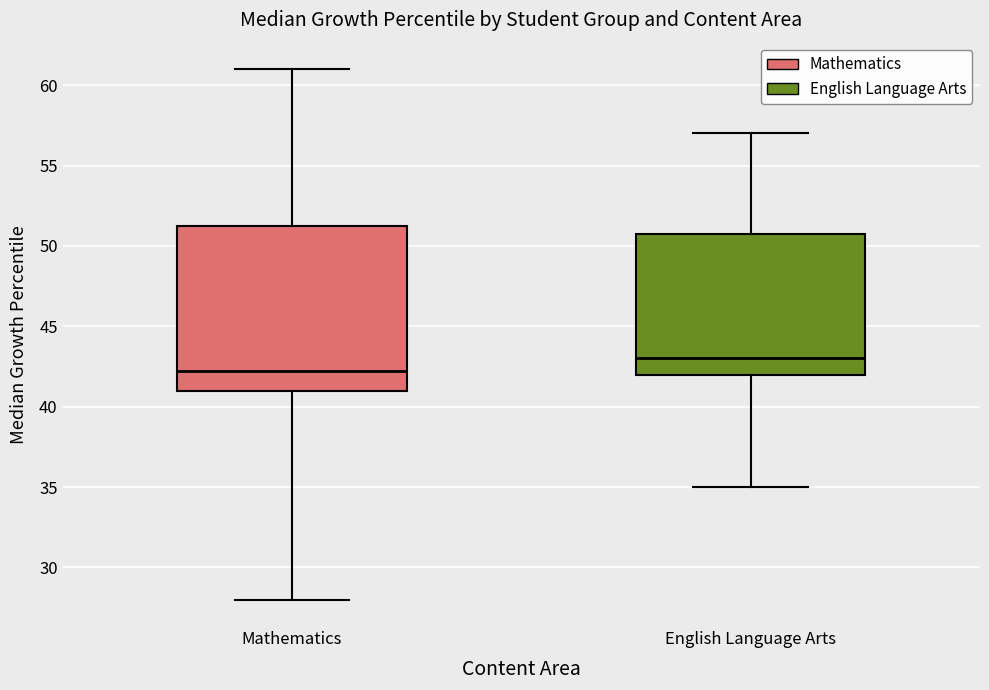

Which box is the tallest, from its lower edge to its upper edge?

Mathematics